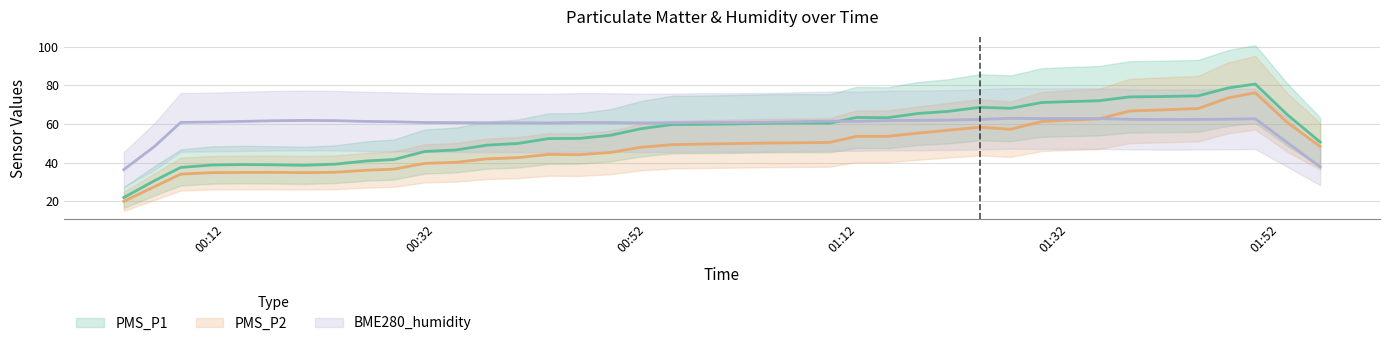

True or false: PMS_P2 and PMS_P1 intersect in this chart.

False